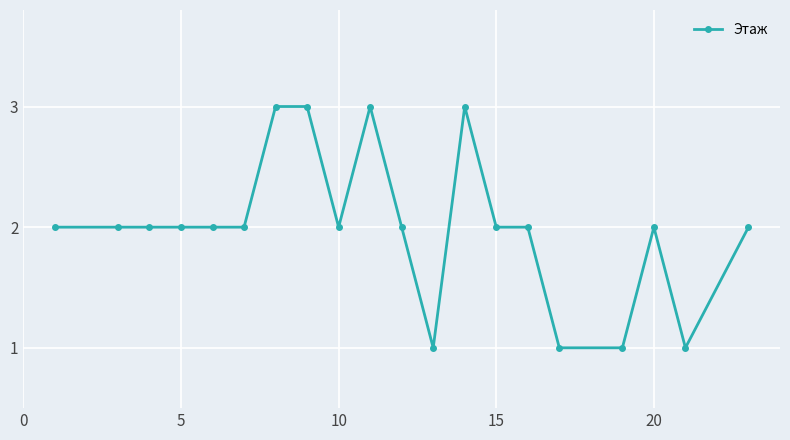

What is the greatest value displayed?

3